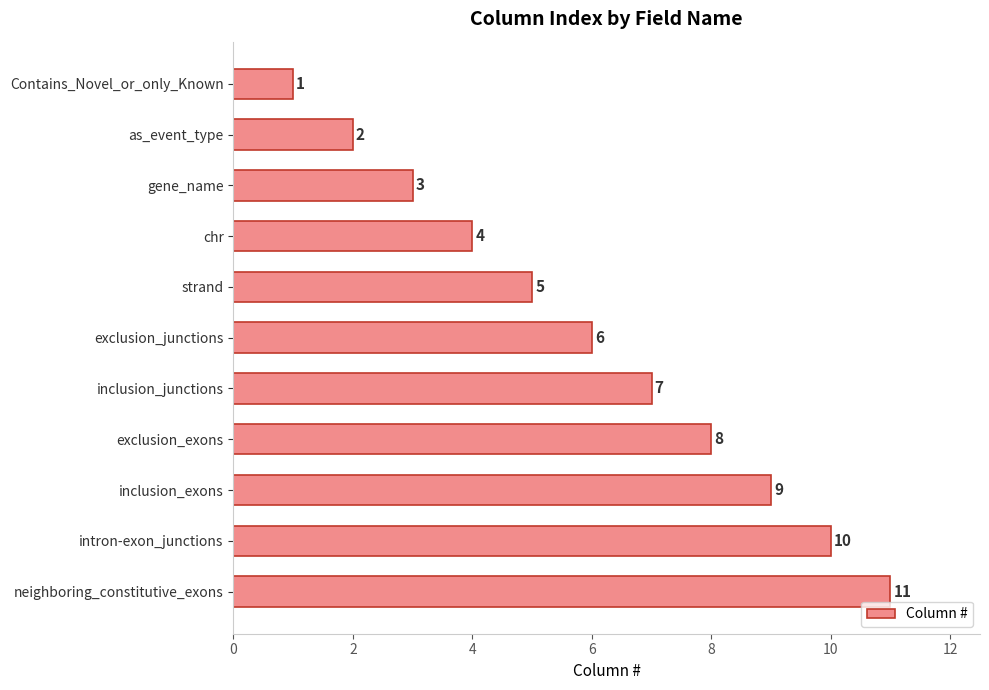

The value at Contains_Novel_or_only_Known is 1. True or false?

True